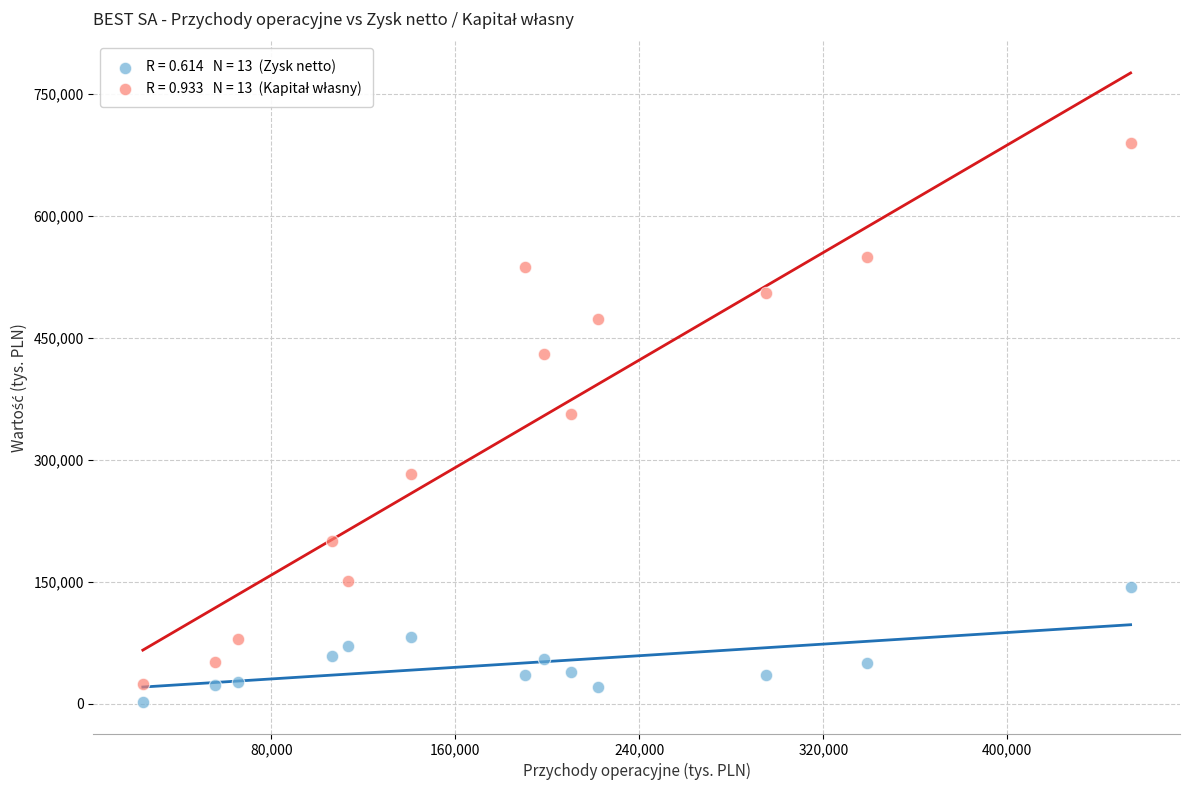

Across all series, what Y value is closest to 345512?

356227